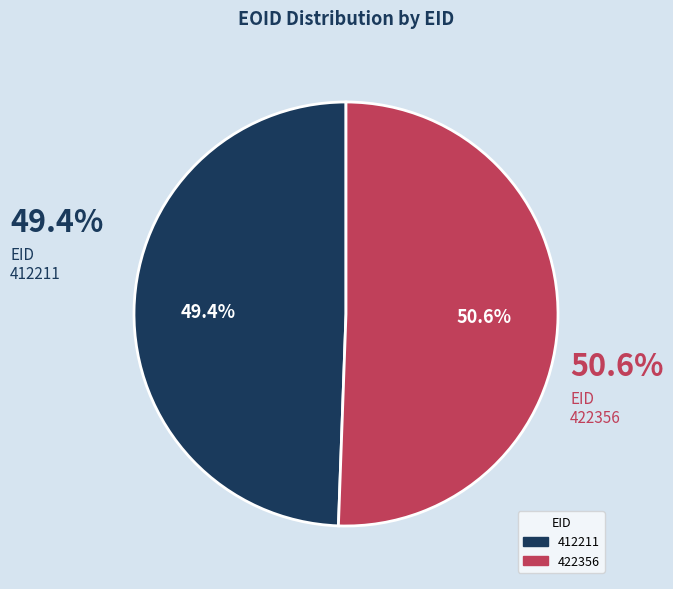

What is the total percentage of 422356 and 412211?

100.0%